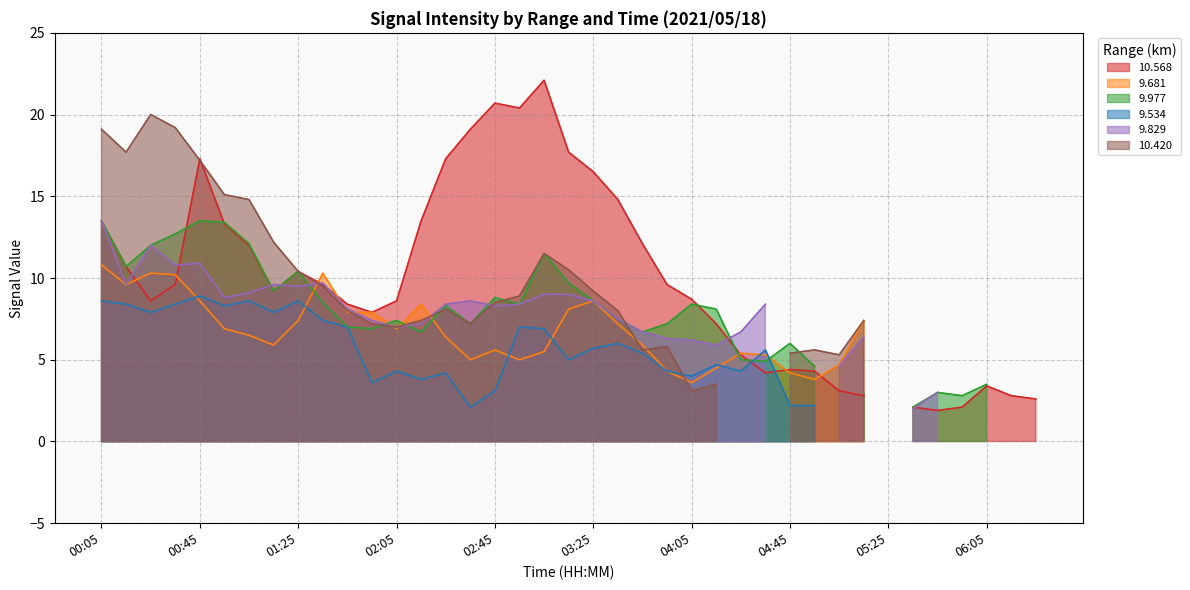

At how many categories does at least one series exceed 7?

28